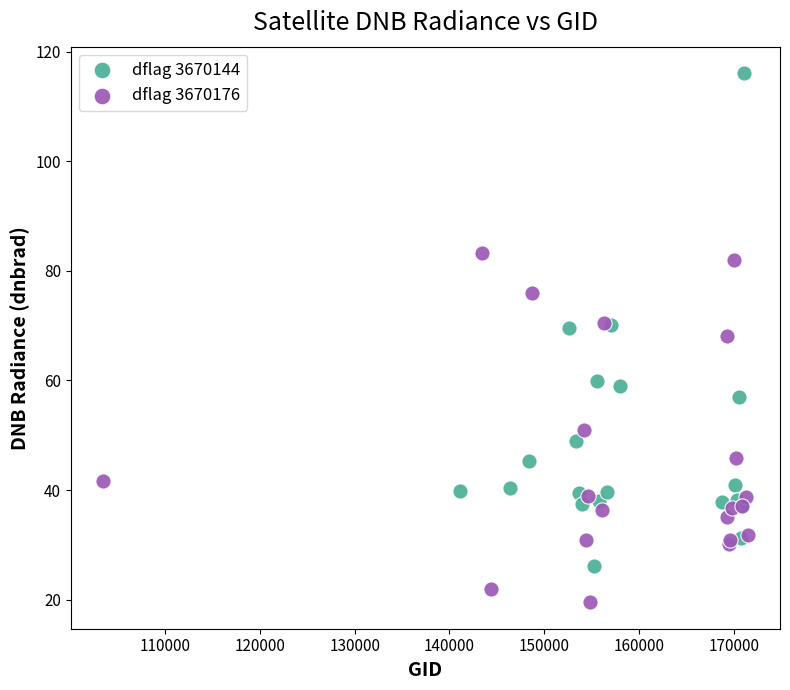

Which series has the widest spread of Y values?

dflag 3670144